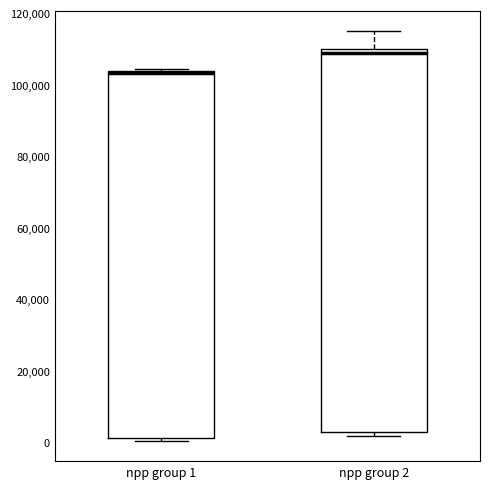

Which box's median line is the highest?

npp group 2